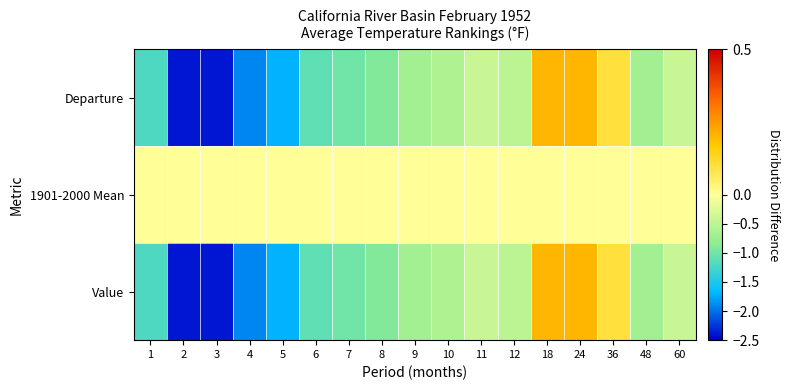

Reading left to right, extract all data points from this chart.

Value: 1=-1.2	2=-2.4	3=-2.4	4=-1.9	5=-1.7	6=-1.1	7=-1.0	8=-0.9	9=-0.7	10=-0.6	11=-0.4	12=-0.5	18=0.2	24=0.2	36=0.1	48=-0.7	60=-0.4
1901-2000 Mean: 1=0.0	2=0.0	3=0.0	4=0.0	5=0.0	6=0.0	7=0.0	8=0.0	9=0.0	10=0.0	11=0.0	12=0.0	18=0.0	24=0.0	36=0.0	48=0.0	60=0.0
Departure: 1=-1.2	2=-2.4	3=-2.4	4=-1.9	5=-1.7	6=-1.1	7=-1.0	8=-0.9	9=-0.7	10=-0.6	11=-0.4	12=-0.5	18=0.2	24=0.2	36=0.1	48=-0.7	60=-0.4